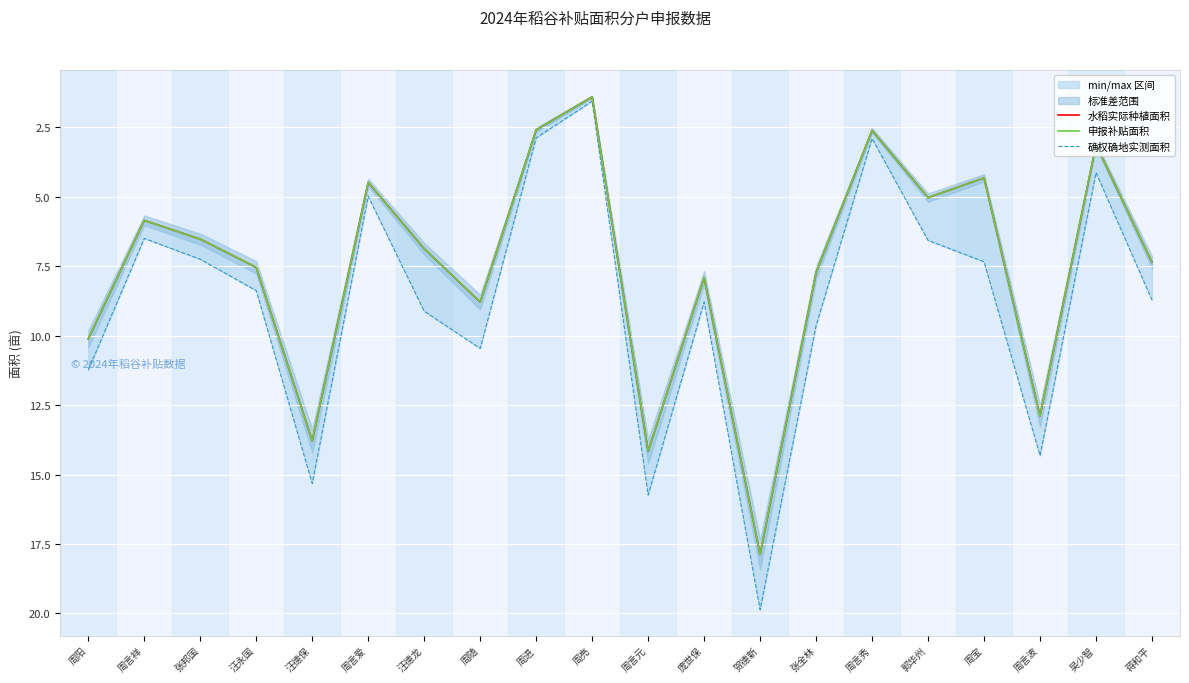

What value does the 水稻实际种植面积 series have at 汪德龙?

6.9